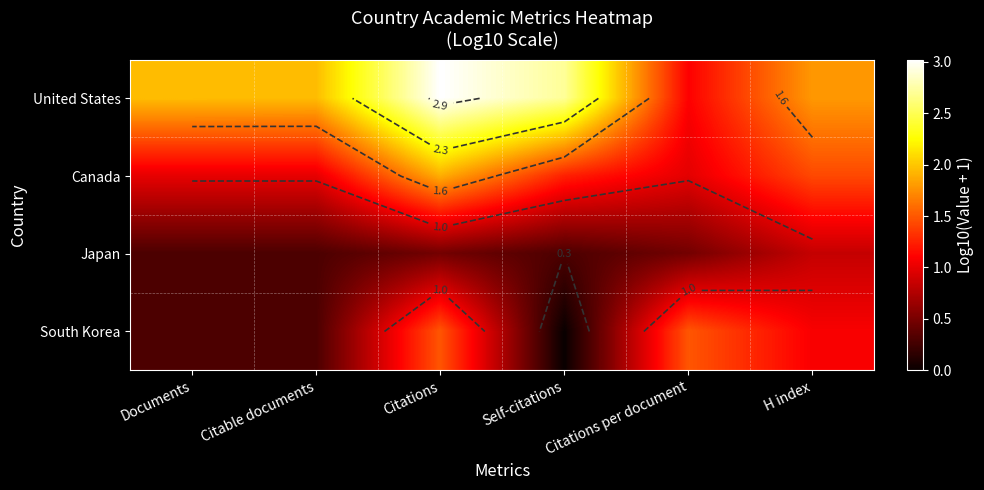

True or false: Canada has a value of 3.3 at Citations.

False